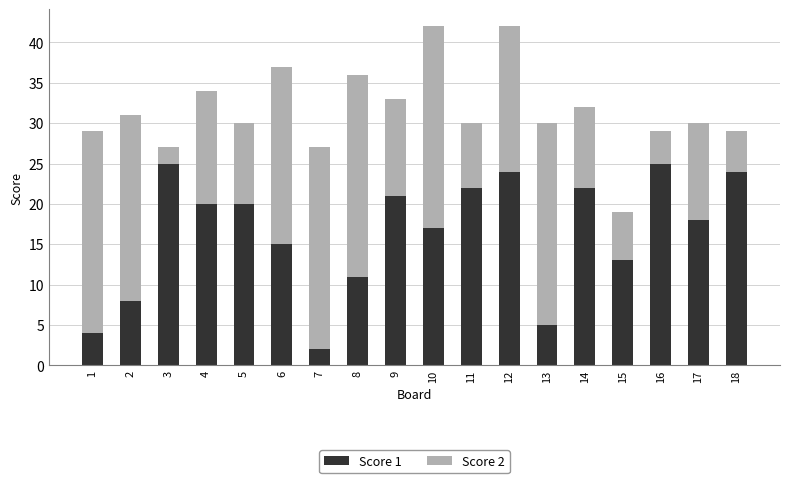

What is the value of the Score 1 bar at the 14th from the left?

22